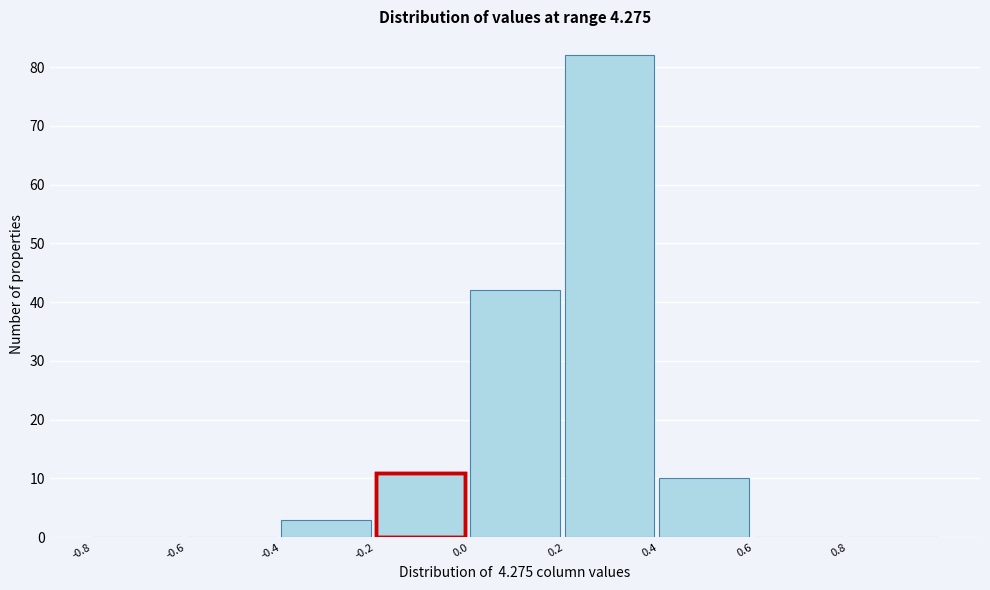

Reading left to right, transcribe this chart: for each bar, give the range it covers on the x-axis and its height. The values are not printed on the chart, so give them approximately, as read against the axis.

-0.8 to -0.6: 0
-0.6 to -0.4: 0
-0.4 to -0.2: 3
-0.2 to 0.0: 11
0.0 to 0.2: 42
0.2 to 0.4: 82
0.4 to 0.6: 10
0.6 to 0.8: 0
0.8 to 1.0: 0